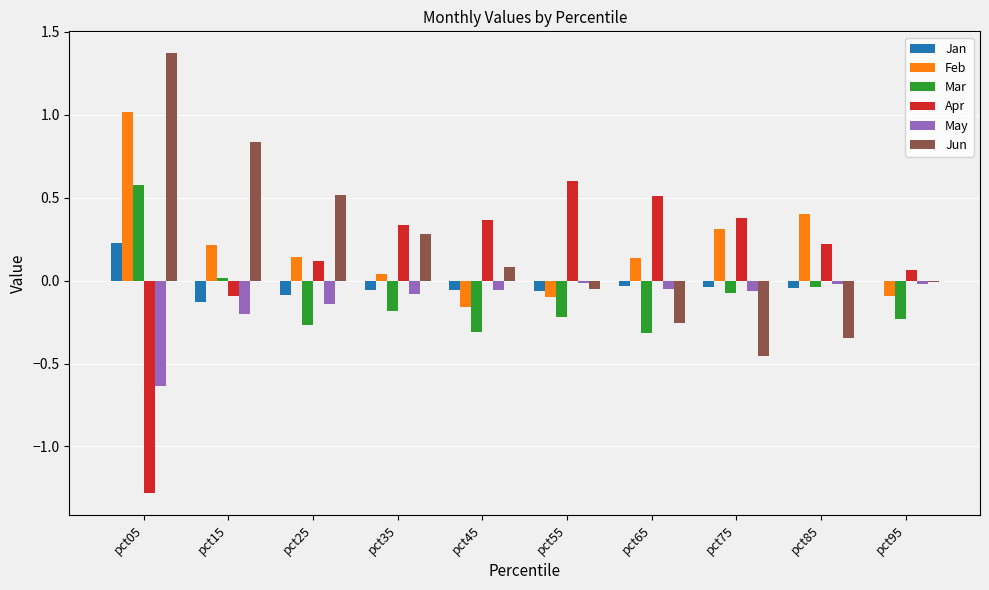

Are the bars horizontal?

No